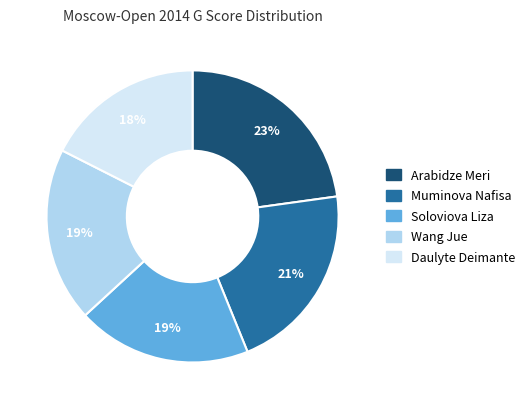

Does any single category account for the majority?

No